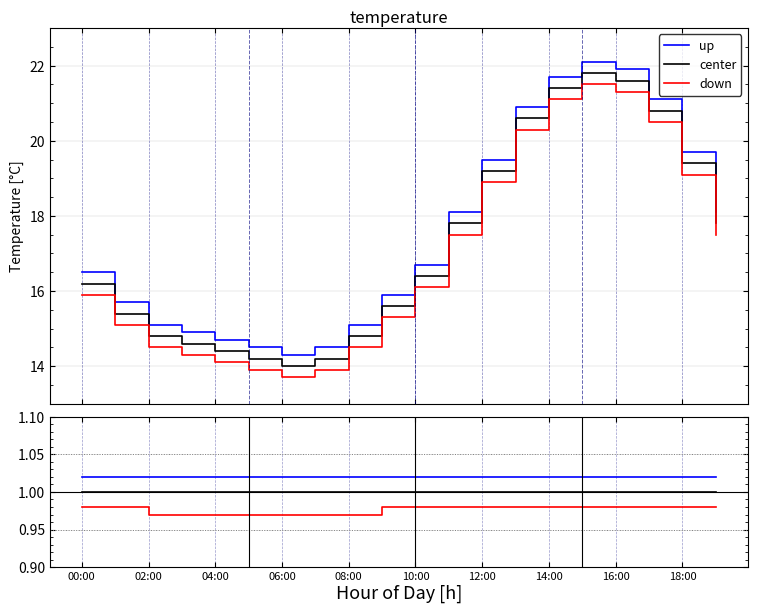

Which series has the widest spread of values?

down